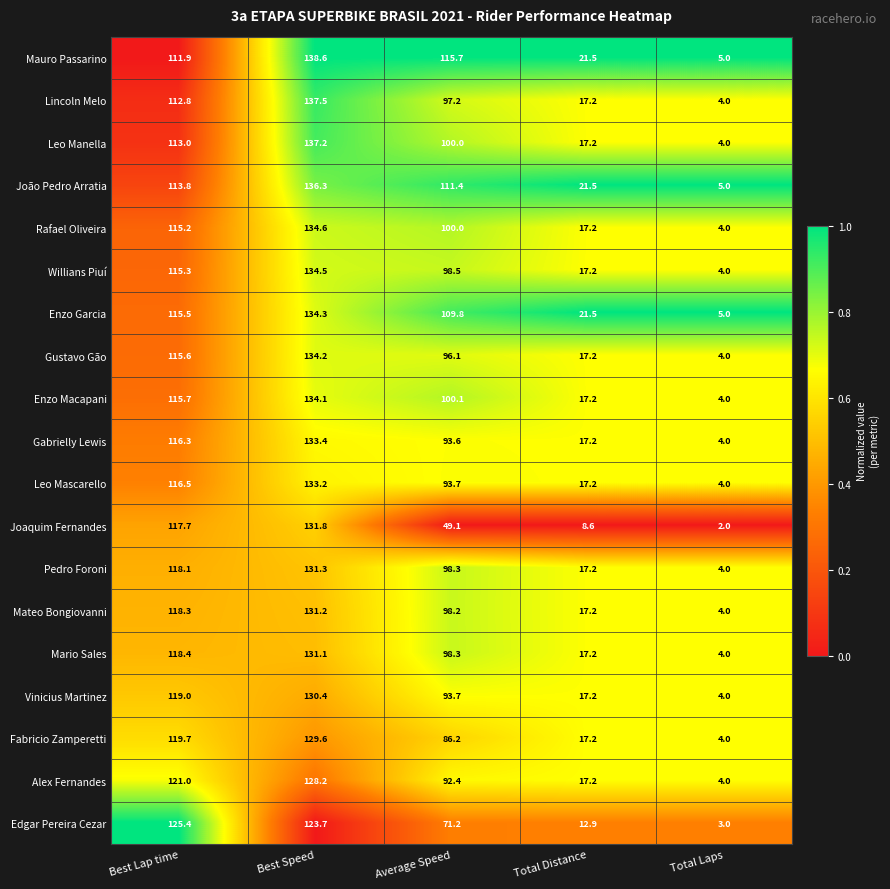

Which category has the lowest value across all series?

Total Laps